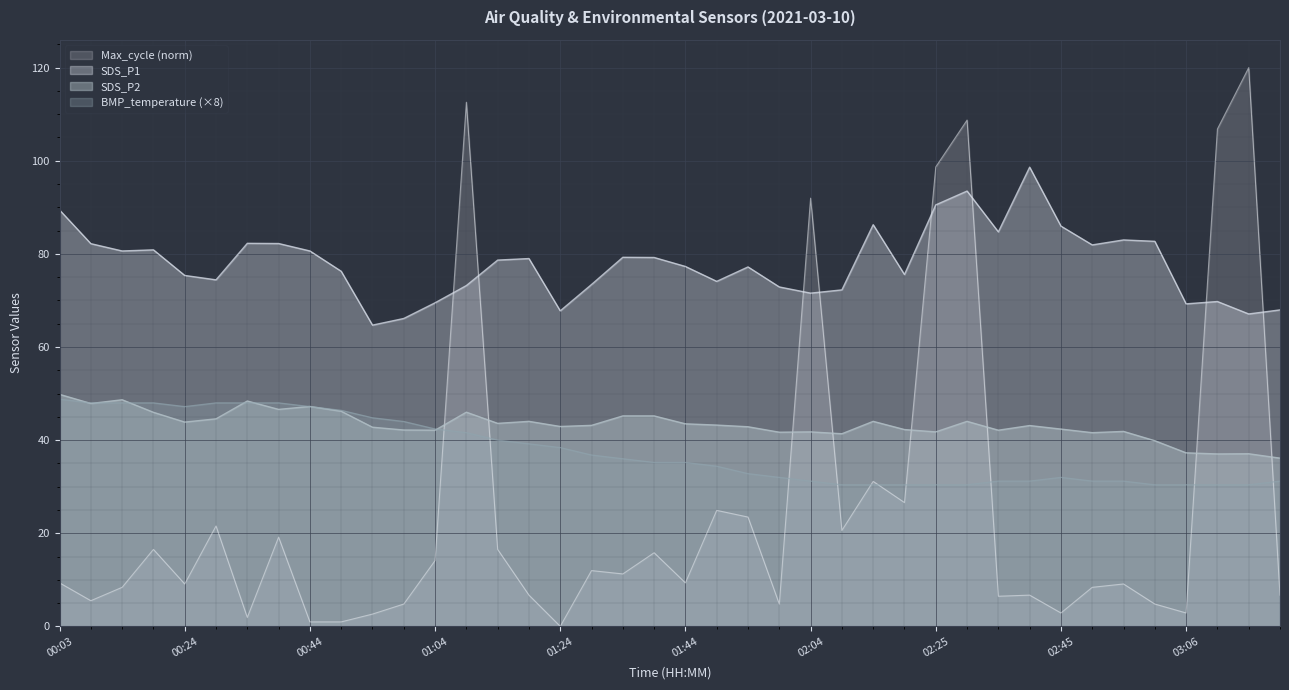

What is the label of the 22nd point from the right?

01:34